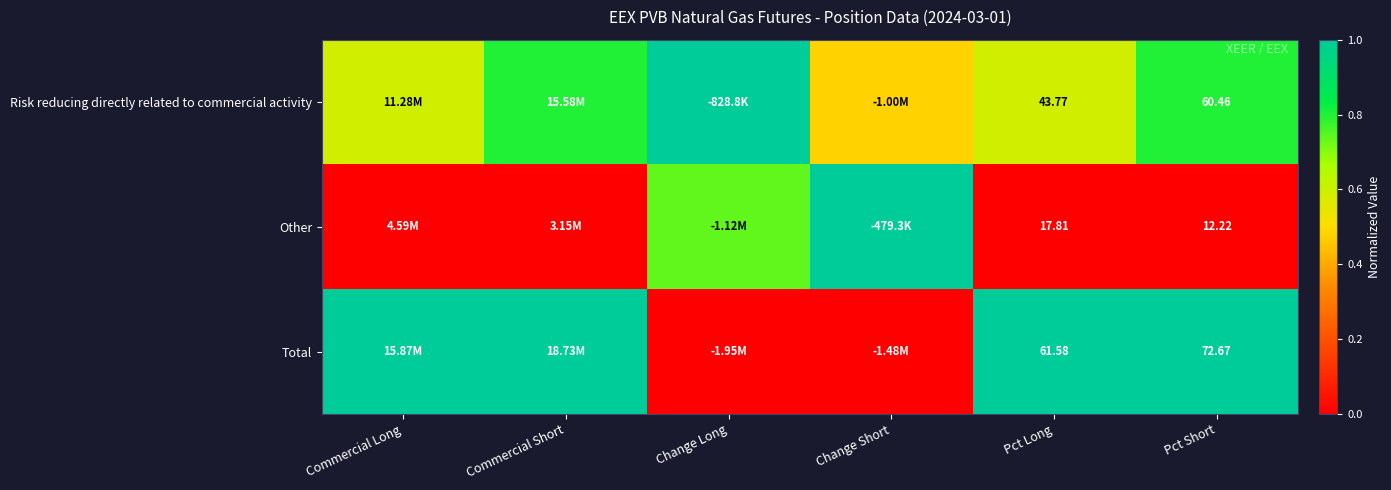

Rank the series at Pct Long from lowest to highest value.

Other, Risk reducing directly related to commercial activity, Total